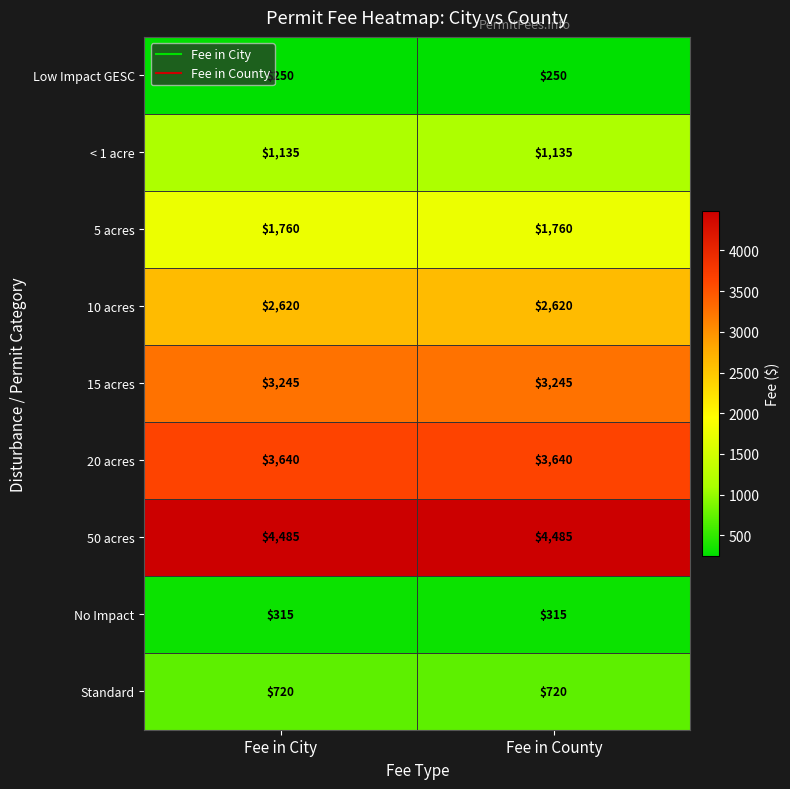

What is the average value of the < 1 acre series?

1135